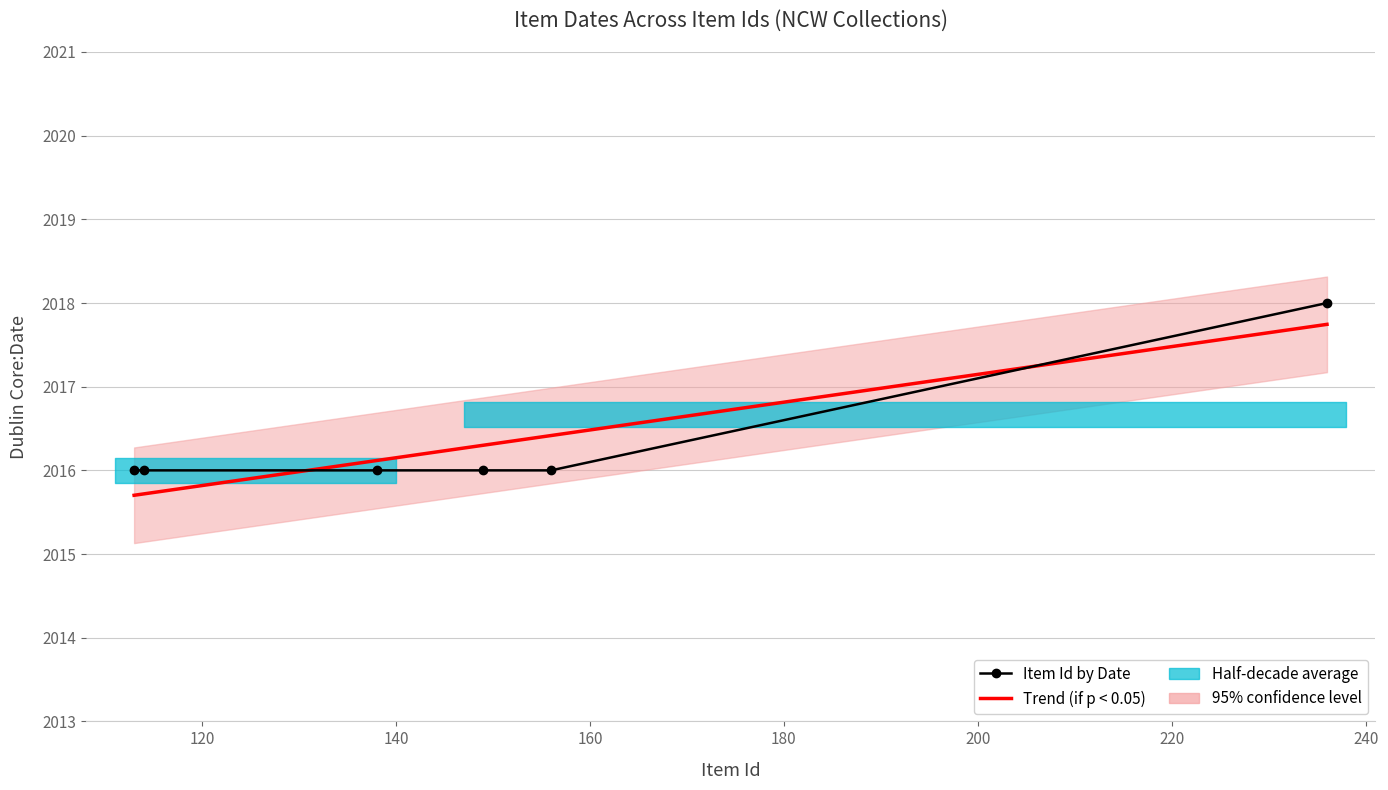

Is the value of Item Id by Date at 200 greater than the value of Trend (if p < 0.05) at 180?

Yes